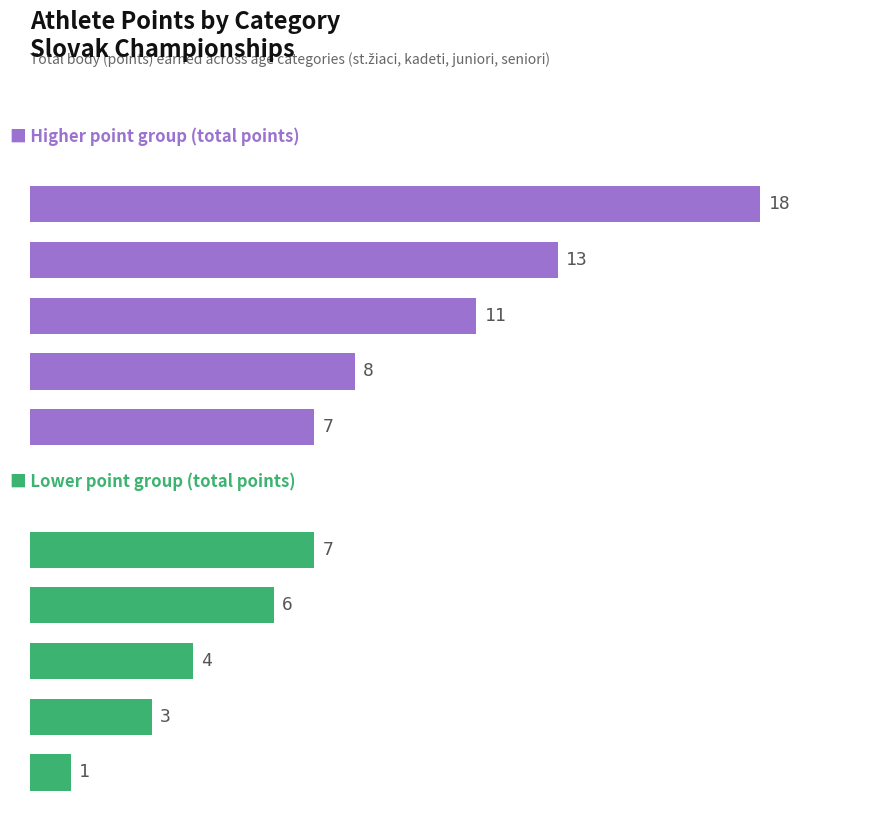

What is the difference between the maximum and second lowest values in the Lower total points series?

4